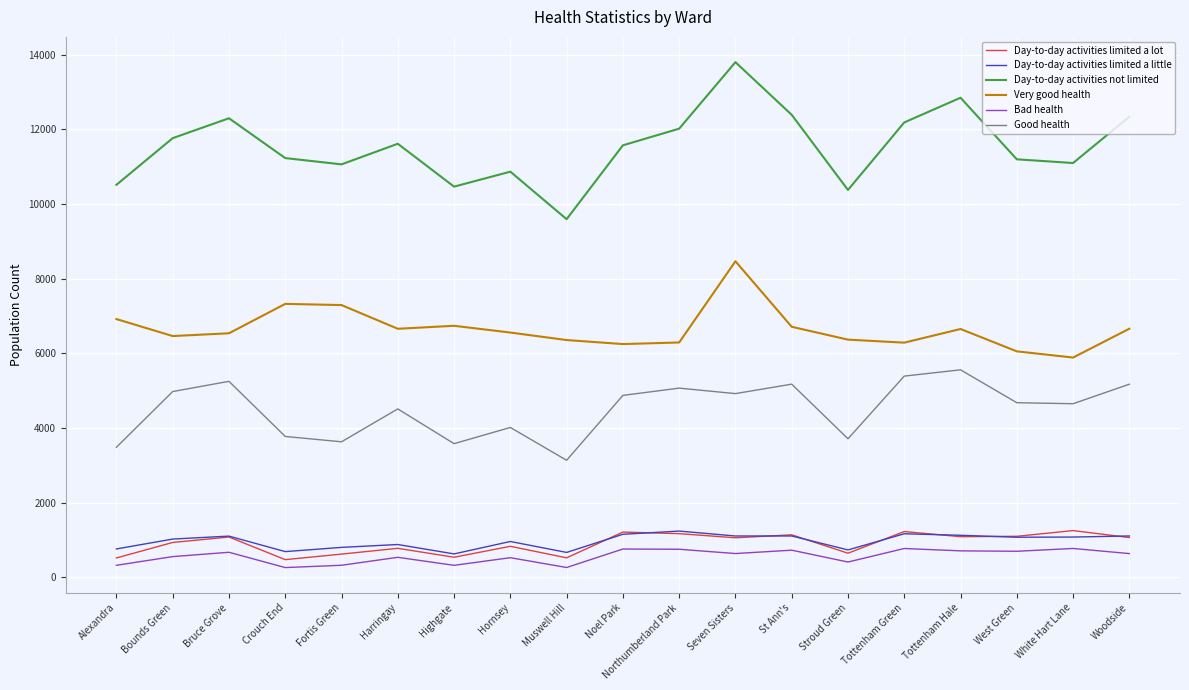

Where does the Bad health series first go above 636?

Bruce Grove